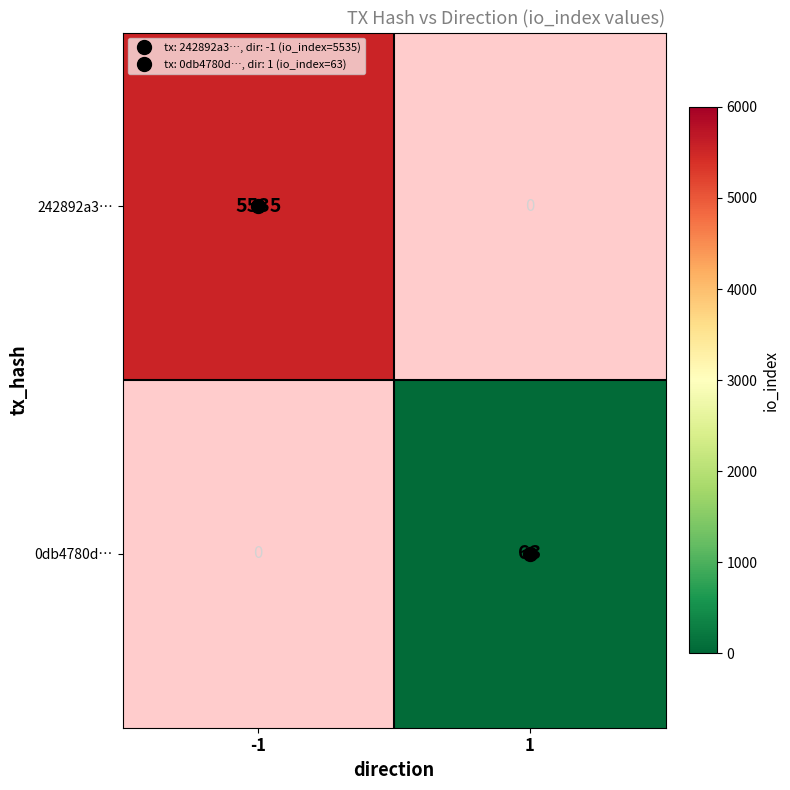

What is the difference between the maximum and minimum values in the 0db4780d… series?

63